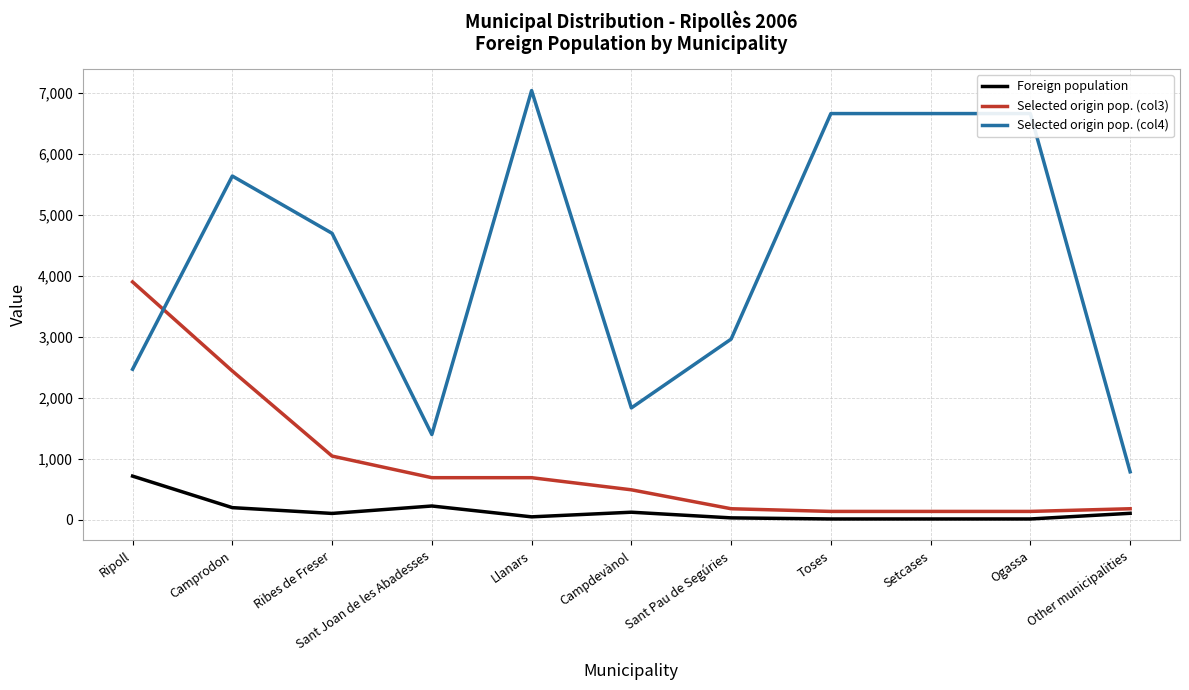

Which series has the largest range (max minus min)?

Selected origin pop. (col4)